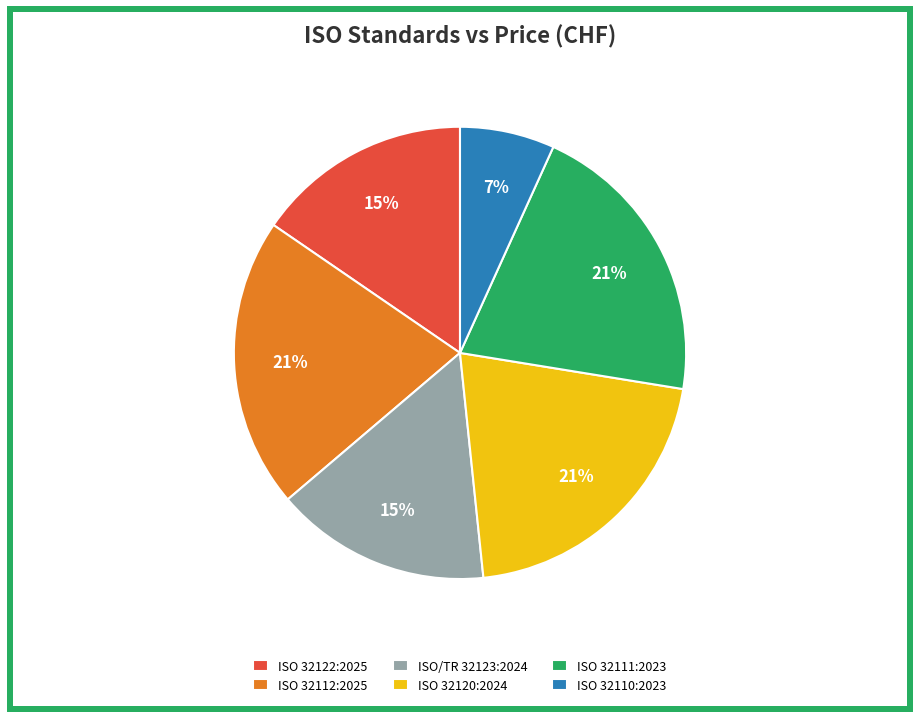

Which has a higher value, ISO/TR 32123:2024 or ISO 32112:2025?

ISO 32112:2025